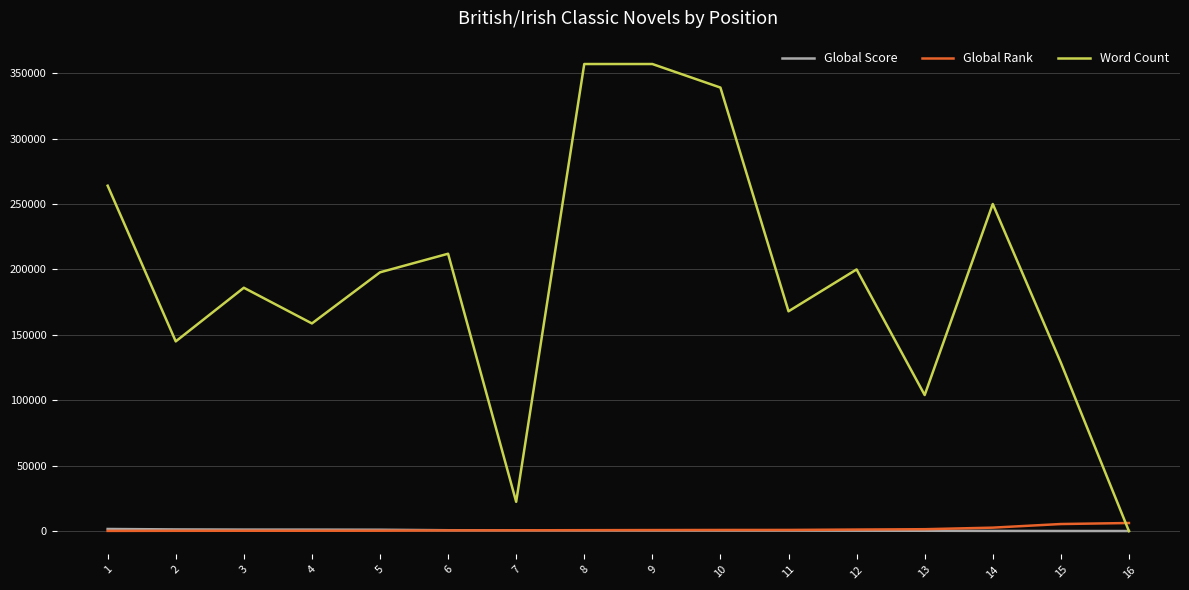

Is the value of Global Score at 7 greater than the value of Word Count at 3?

No